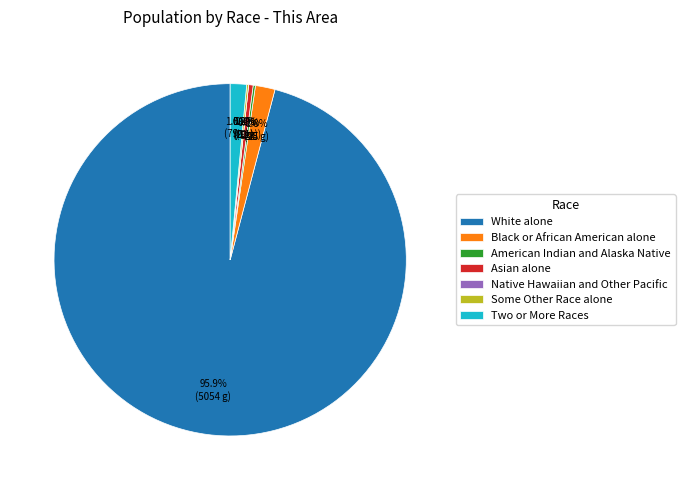

What percentage is NOT represented by Some Other Race alone?

99.8%